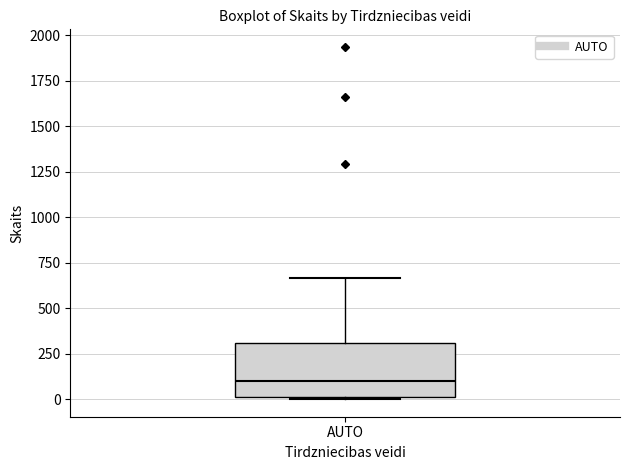

Where is the upper edge of the box for AUTO on the y-axis? The values are not printed on the chart, so give them approximately, as read against the axis.

300